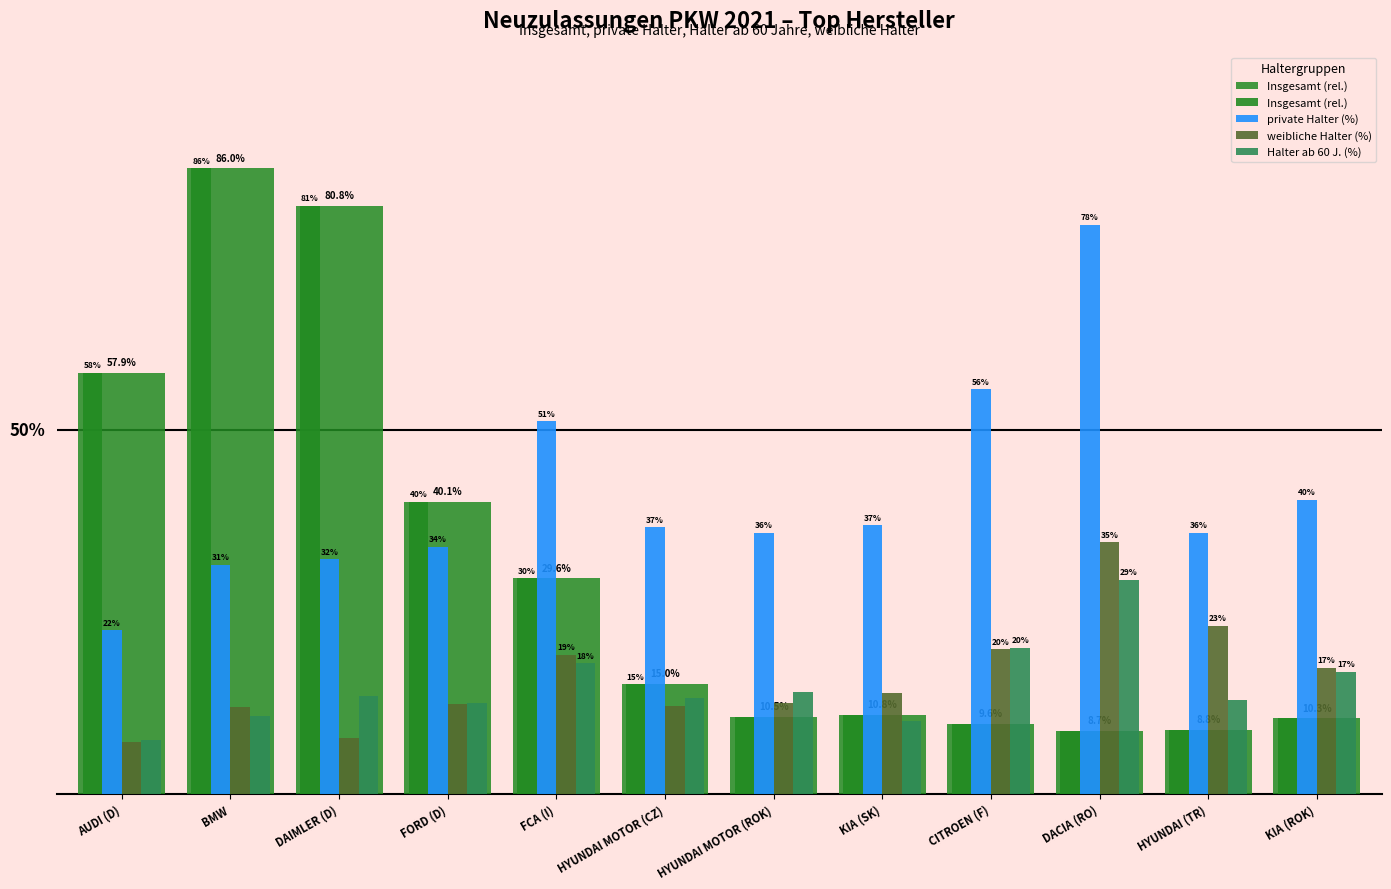

At which label does private Halter (%) reach its minimum?

AUDI (D)